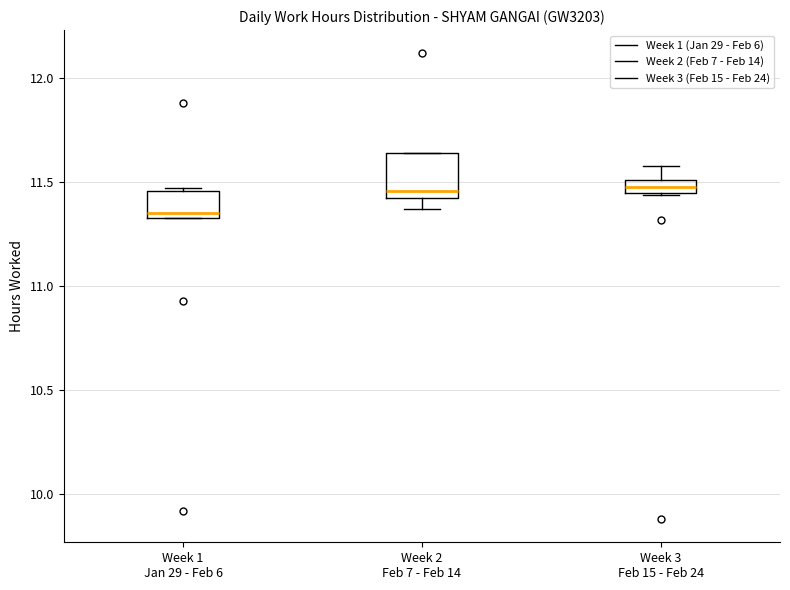

Where is the lower edge of the box for Week 2 Feb 7 - Feb 14 on the y-axis? The values are not printed on the chart, so give them approximately, as read against the axis.

11.40